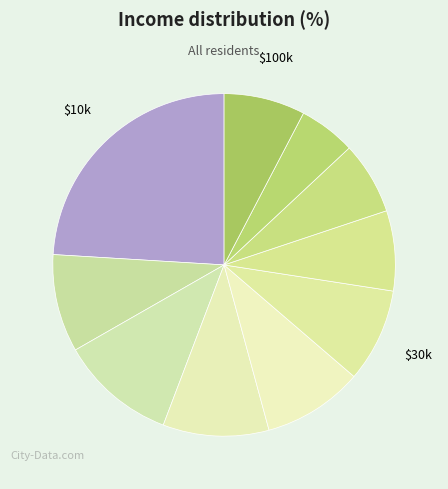

Rank the categories by value from highest to lowest.

pct05, pct25, pct35, pct45, pct15, pct55, pct95, pct65, pct75, pct85